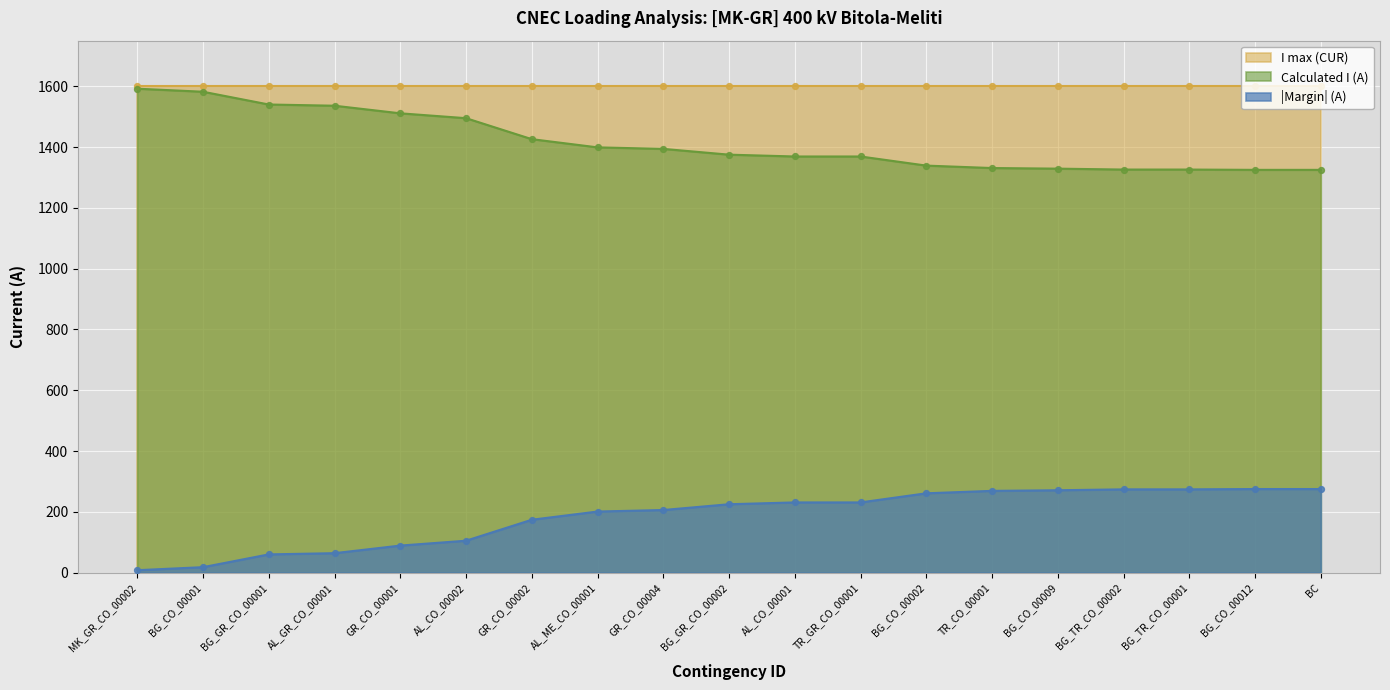

The value of Calculated I (A) at GR_CO_00004 is 1394. True or false?

True